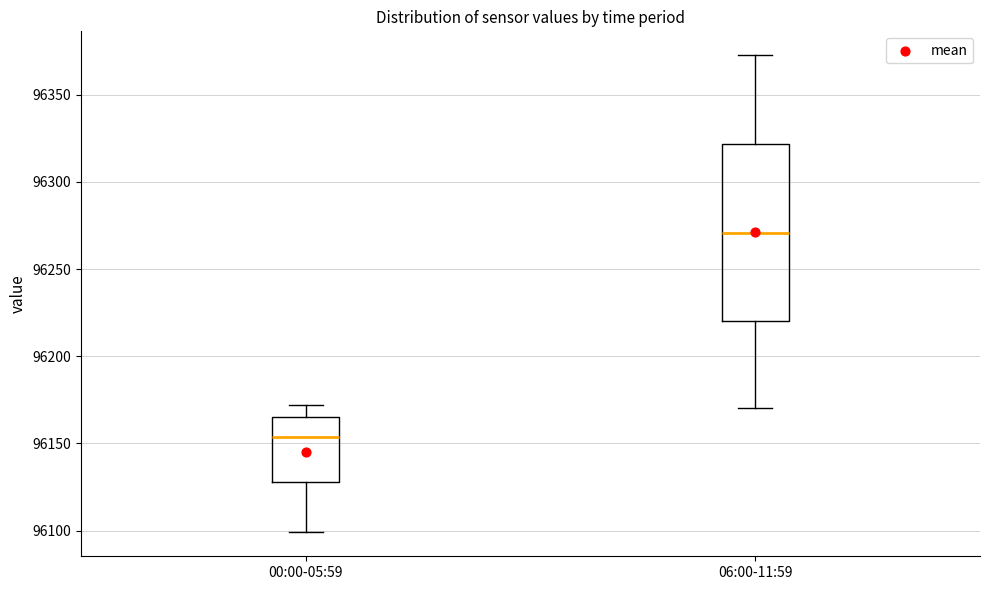

Reading left to right, read every box against the y-axis: the position of its median line, the range the box covers, and the ends of its whiskers. The values are not printed on the chart, so give them approximately, as read against the axis.

00:00-05:59: median 96155, box 96130 to 96165, whiskers 96100 to 96170
06:00-11:59: median 96270, box 96220 to 96320, whiskers 96170 to 96375